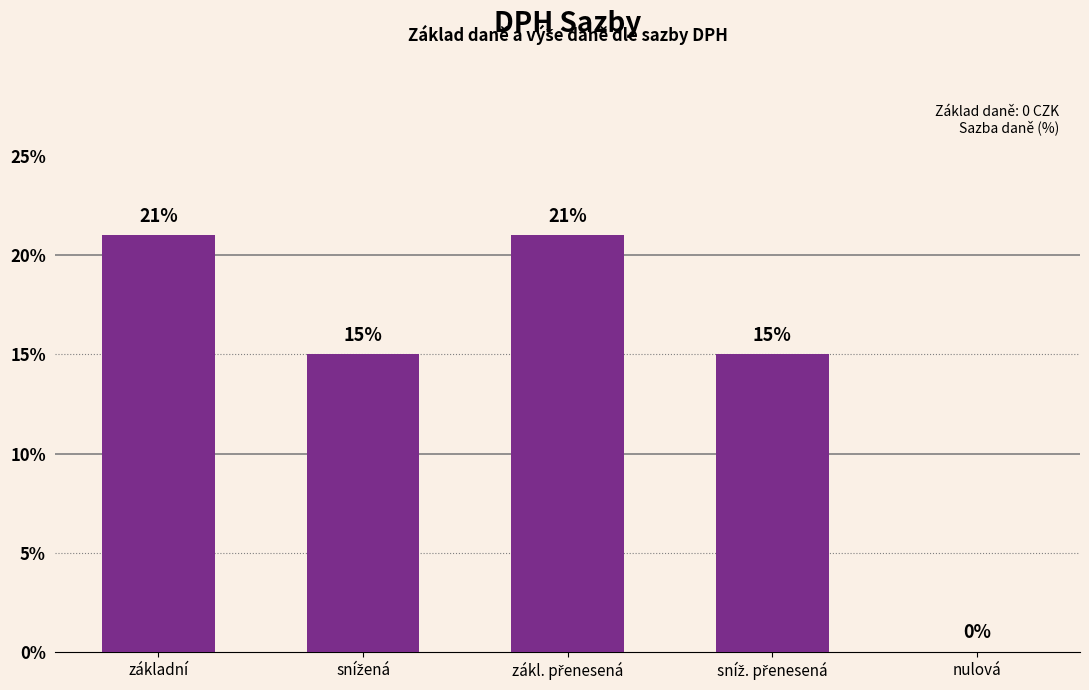

The chart shows a value of 0.2 at sníž. přenesená. True or false?

False